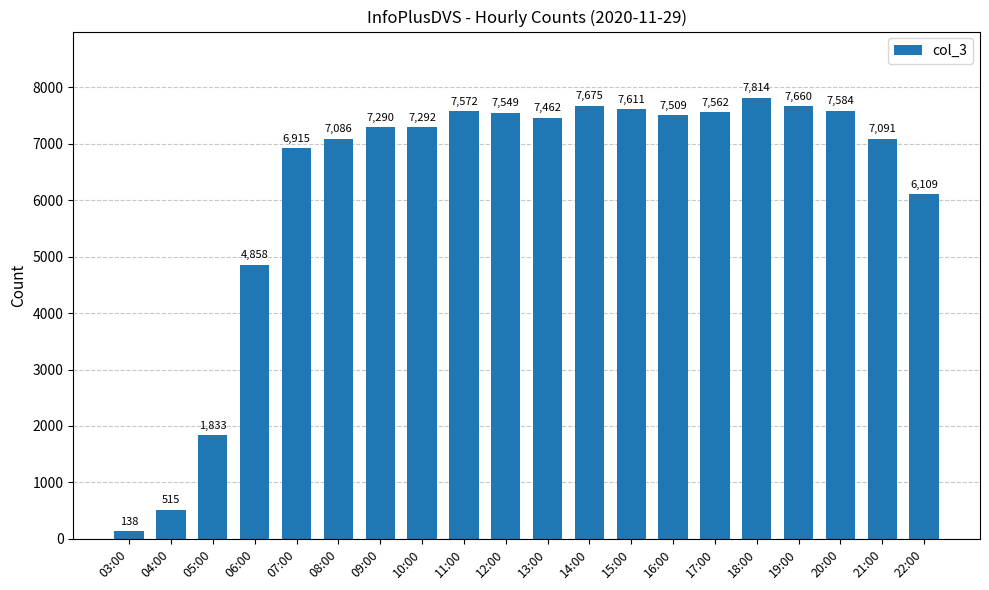

What is the change in value from 20:00 to 22:00?

-1475